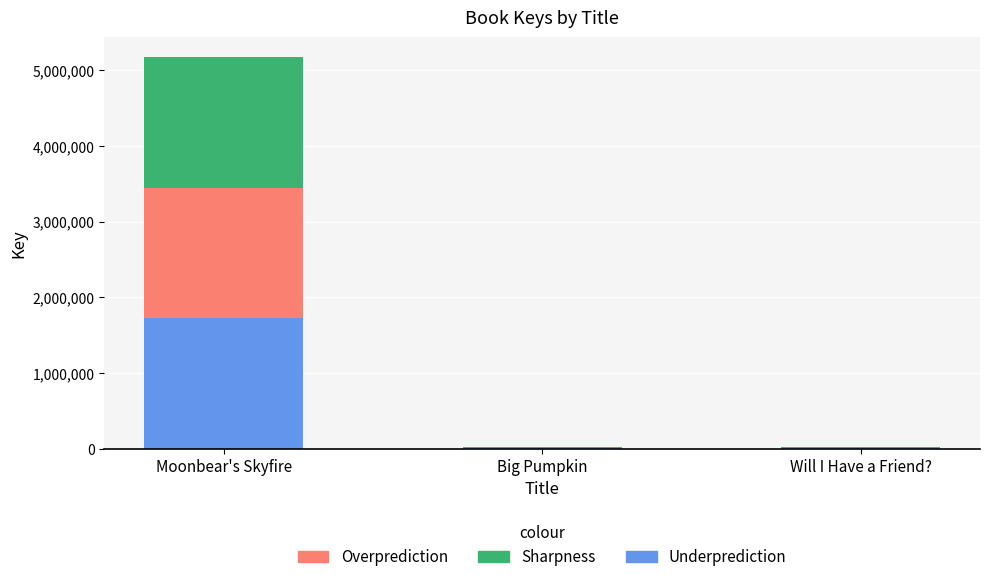

Is it true that Underprediction equals 1725707 at Moonbear's Skyfire?

True